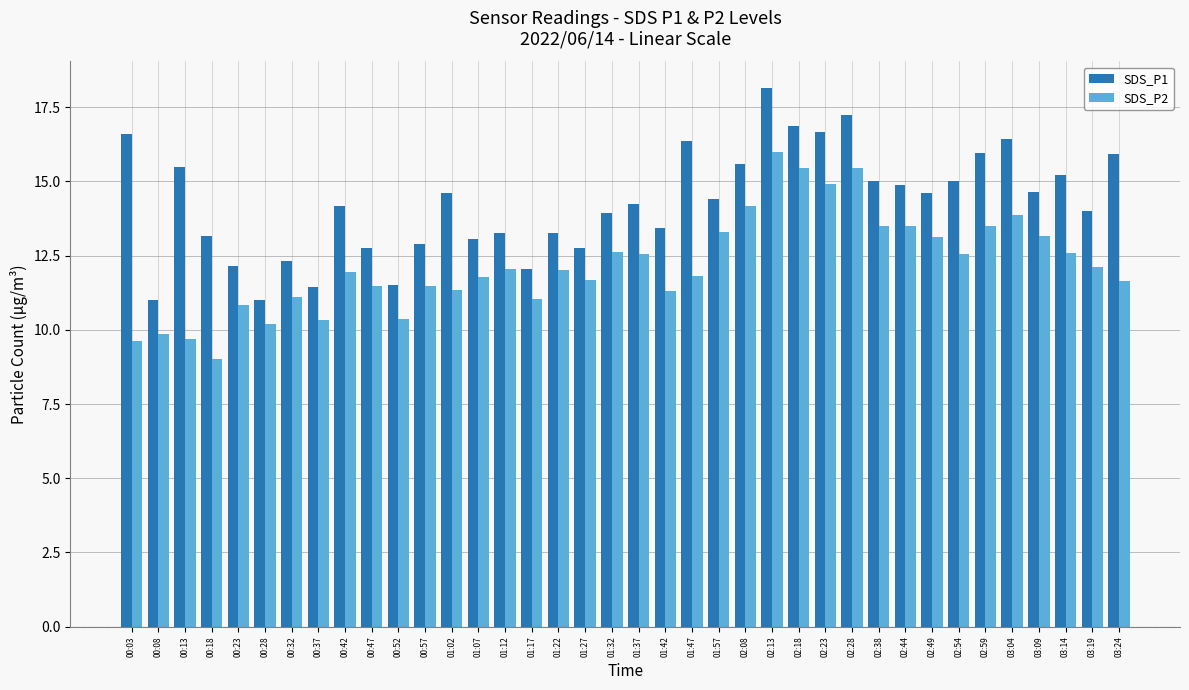

Which series has the largest total across all categories?

SDS_P1